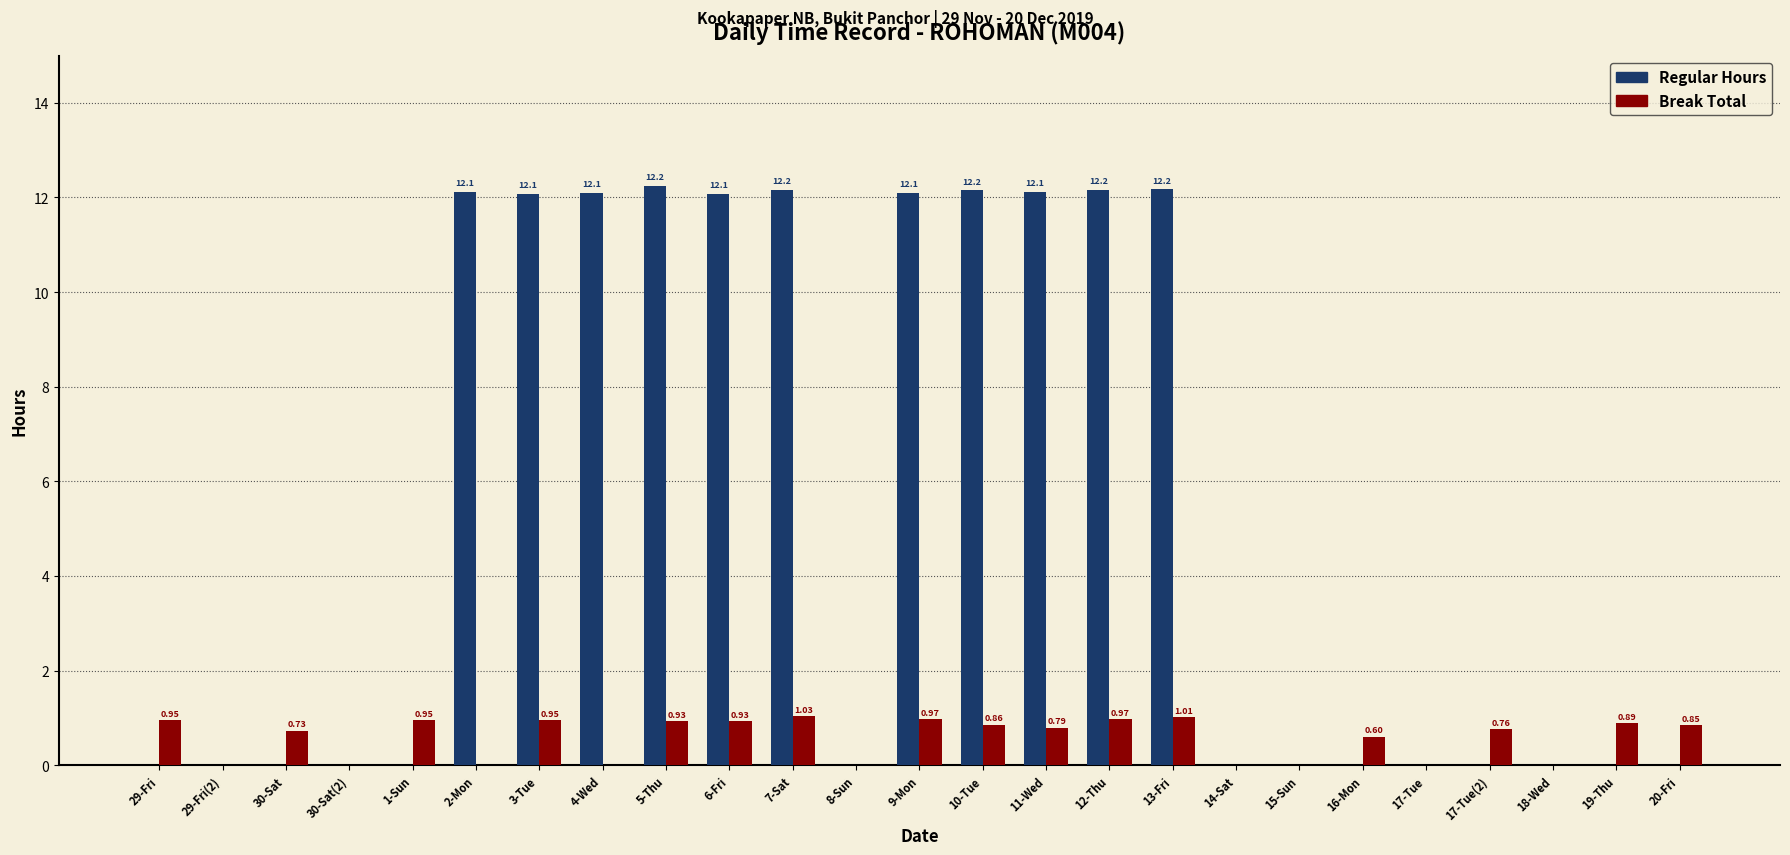

Which label corresponds to the largest value in the chart?

5-Thu